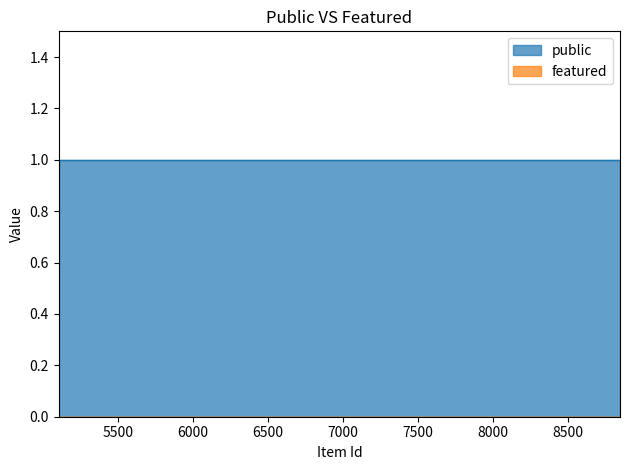

True or false: featured has a value of 0 at 8595.

True